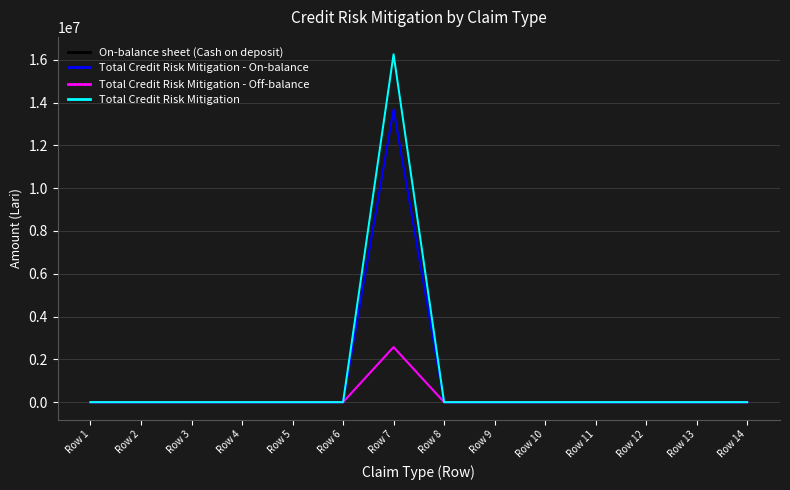

Is this an area chart (filled region under the line)?

No